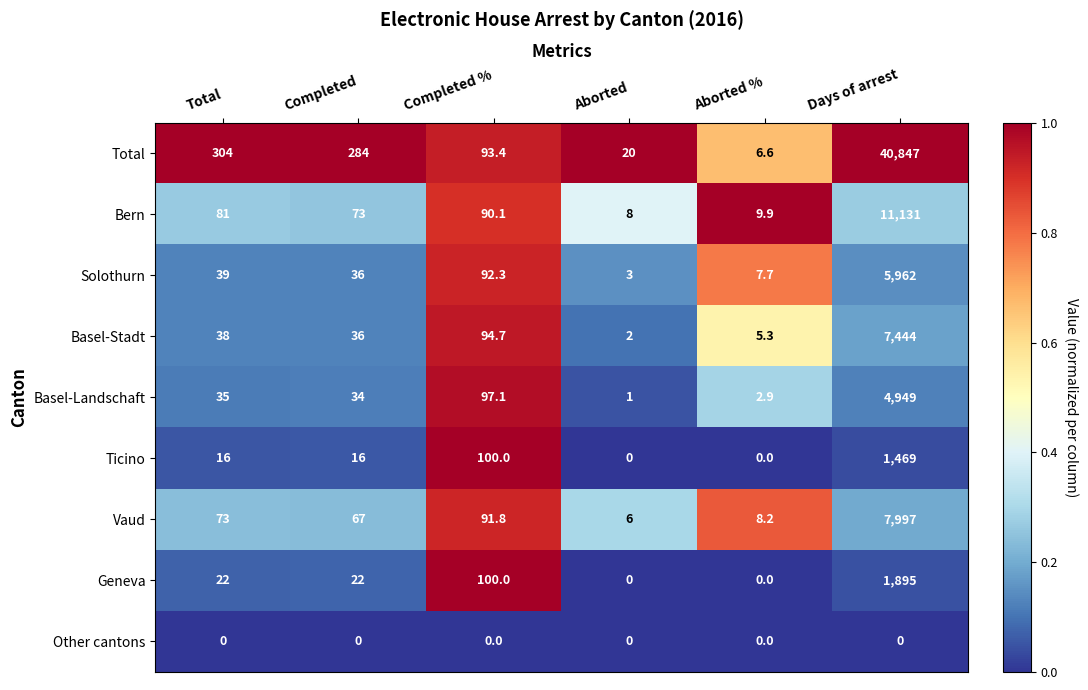

Rank the series by their maximum value, from highest to lowest.

Total, Bern, Vaud, Basel-Stadt, Solothurn, Basel-Landschaft, Geneva, Ticino, Other cantons